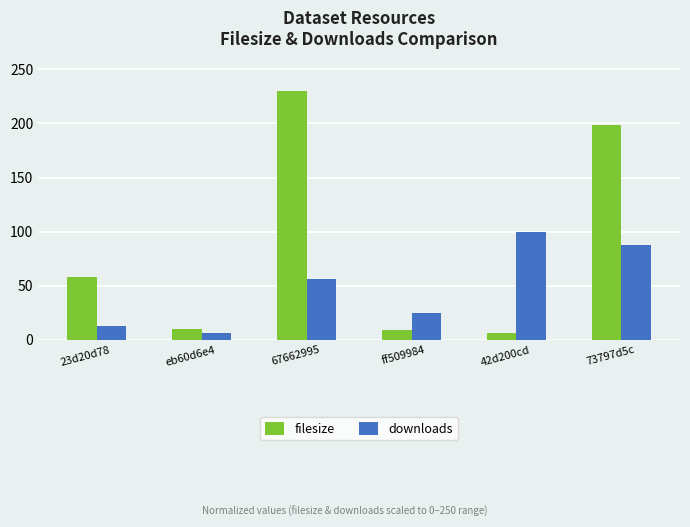

How many bars are there in each group?

2